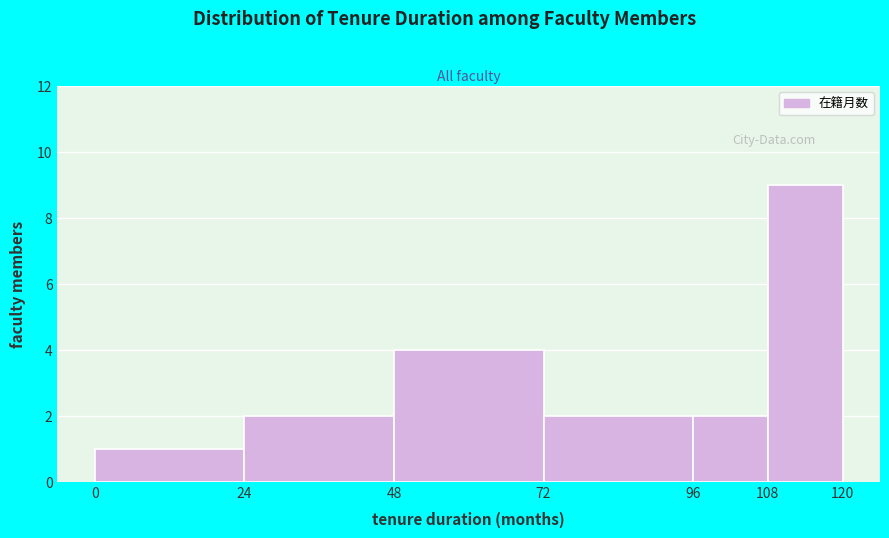

Which range on the x-axis has the tallest bar?

108 to 120